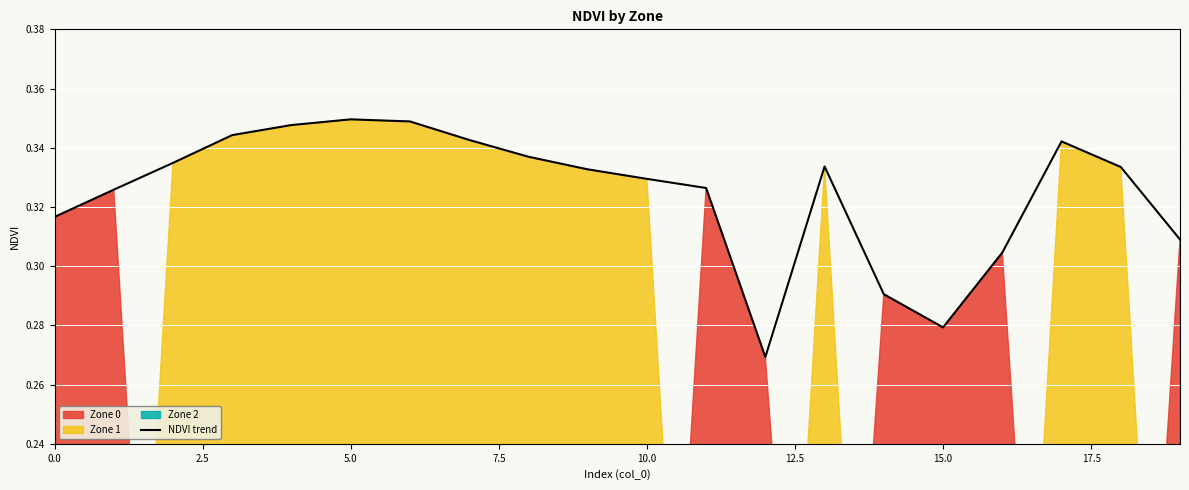

Is it true that the value at 13 is 0.6?

False